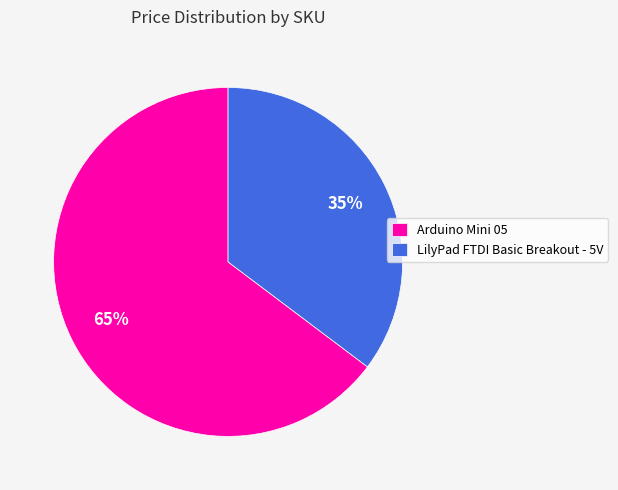

To the nearest percent, what is the average slice percentage?

50%